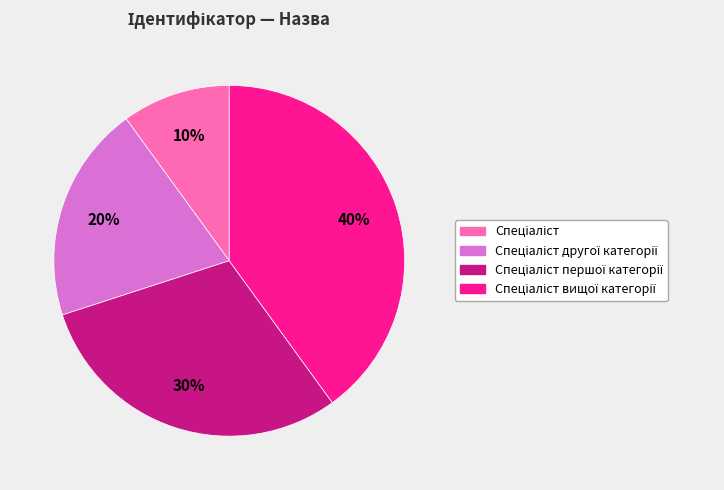

Is there any slice that represents more than half of the pie?

No